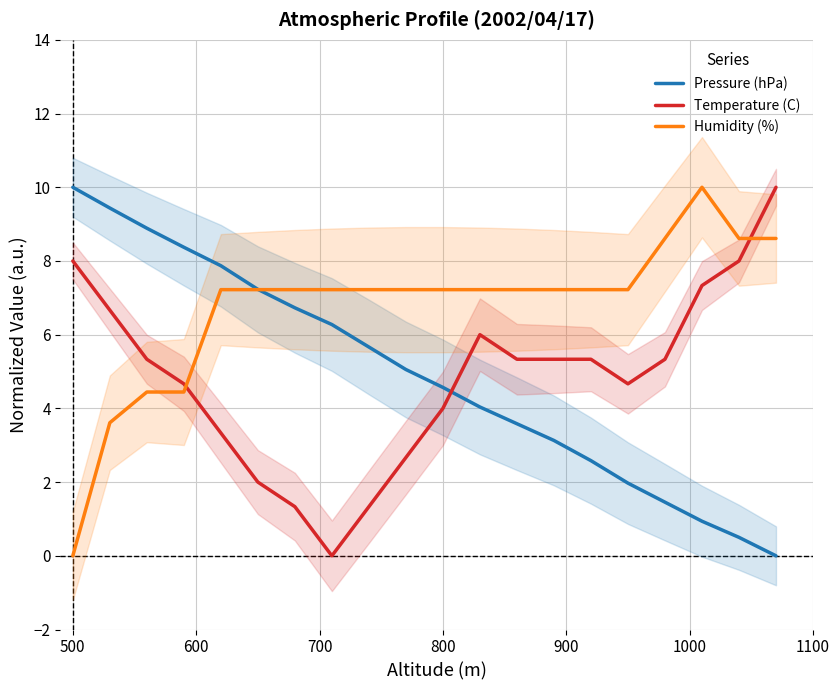

What is the value of the Temperature (C) point at the 6th from the left?

2.0